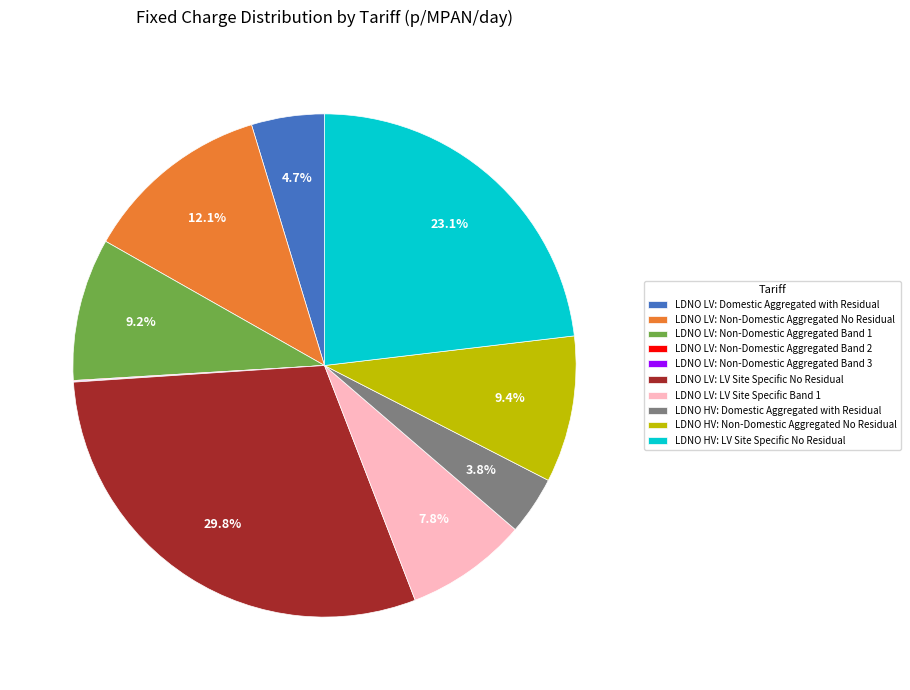

Does LDNO HV: LV Site Specific No Residual account for over 50% of the chart?

No